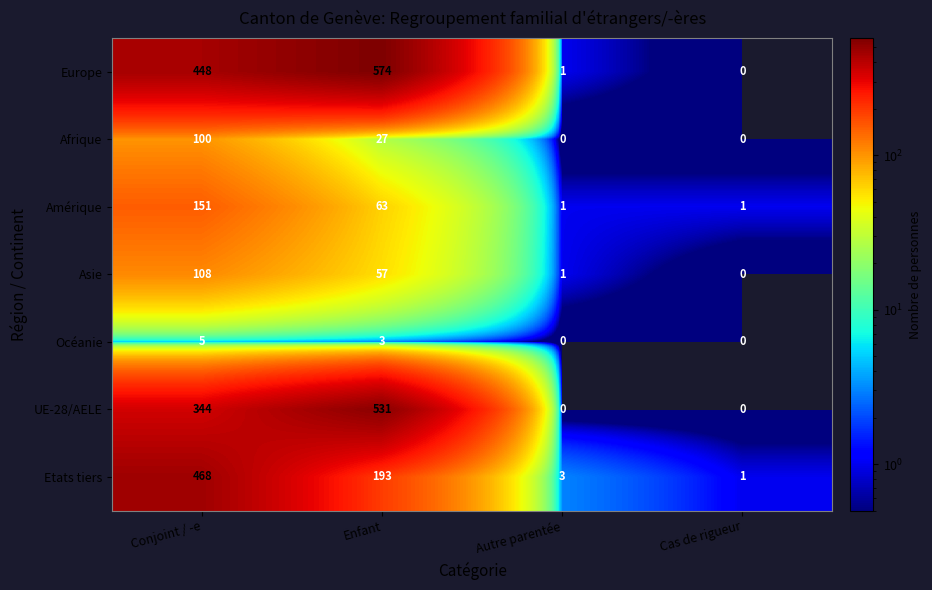

Count the number of categories in the chart.

4